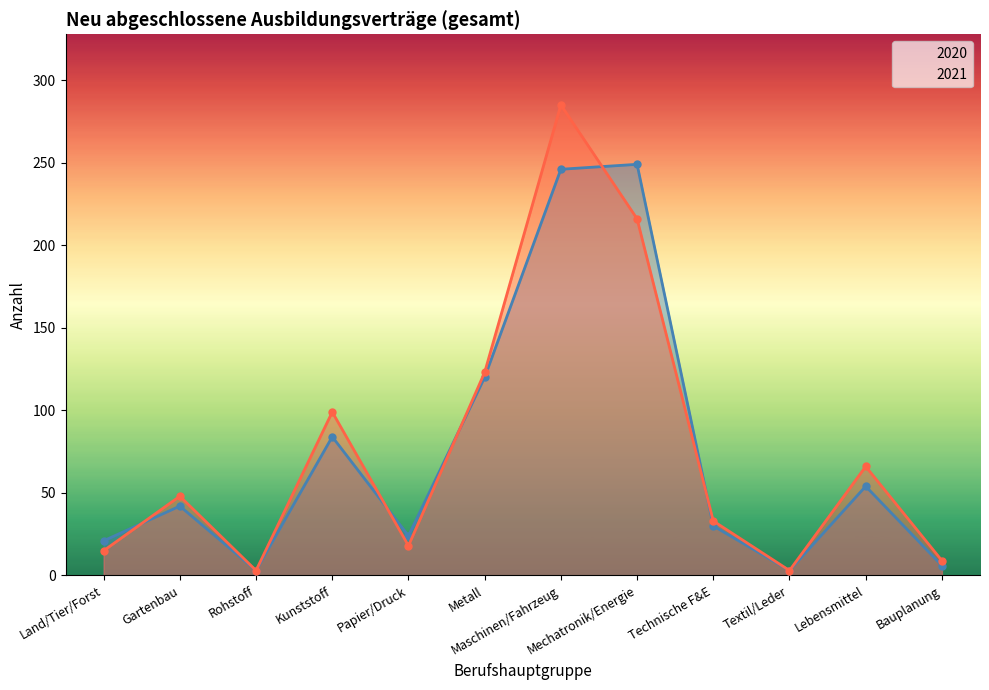

What is the label of the 6th point from the left?

Metall